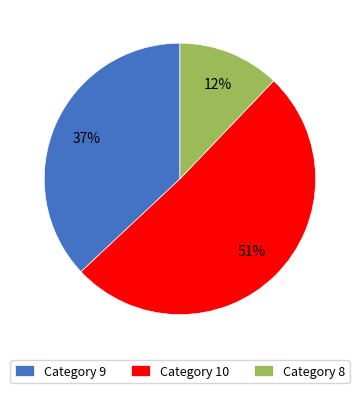

What is the majority slice?

Category 10